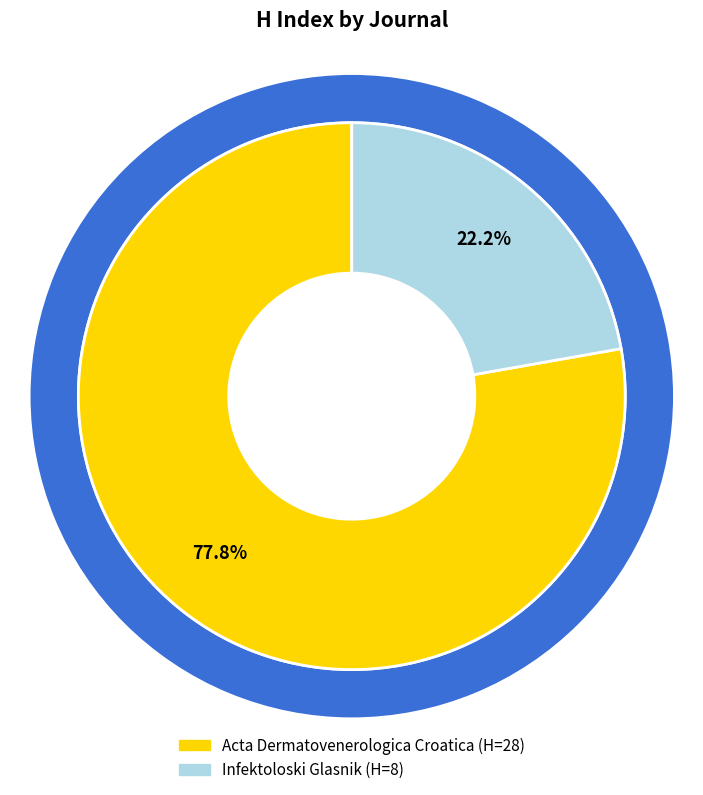

To the nearest percent, what portion does Acta Dermatovenerologica Croatica represent?

78%